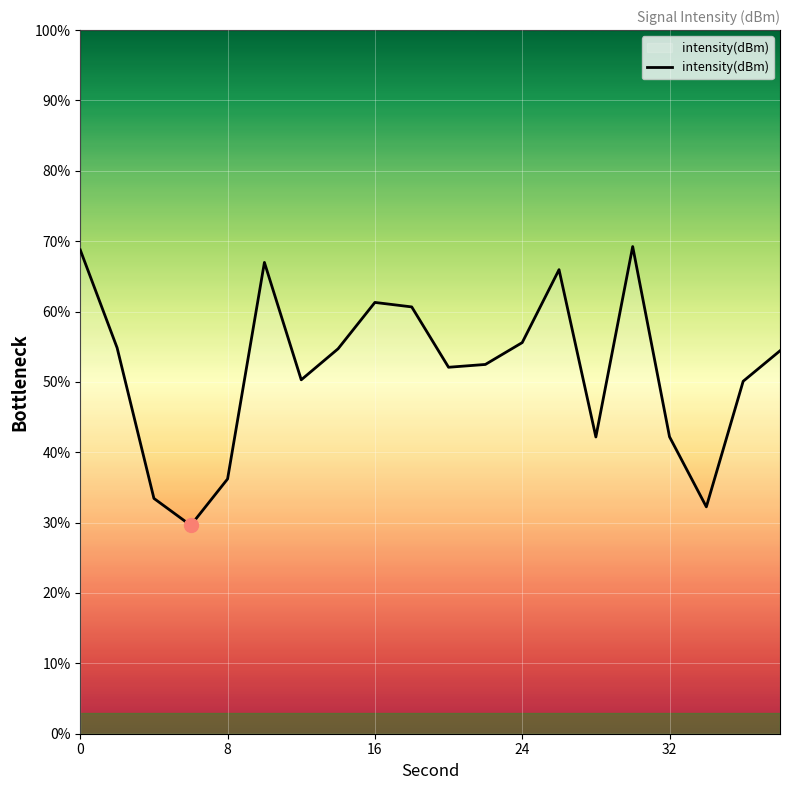

How many values are below 54?

10